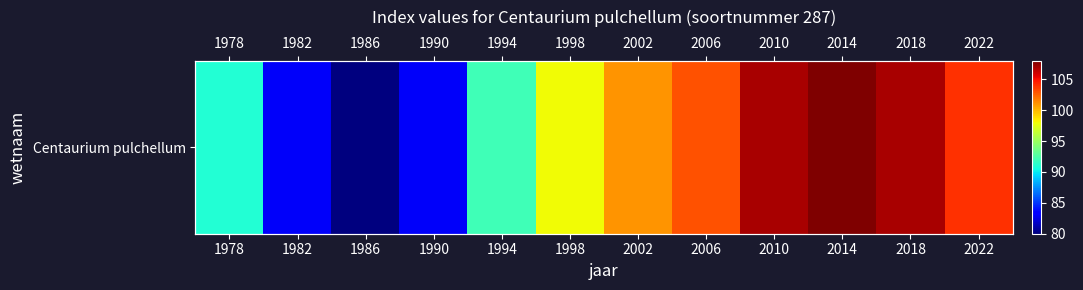

Reading right to left, transcribe all the data shown in this chart.

2022=104	2018=107	2014=108	2010=107	2006=103	2002=101	1998=98	1994=92	1990=83	1986=80	1982=83	1978=91